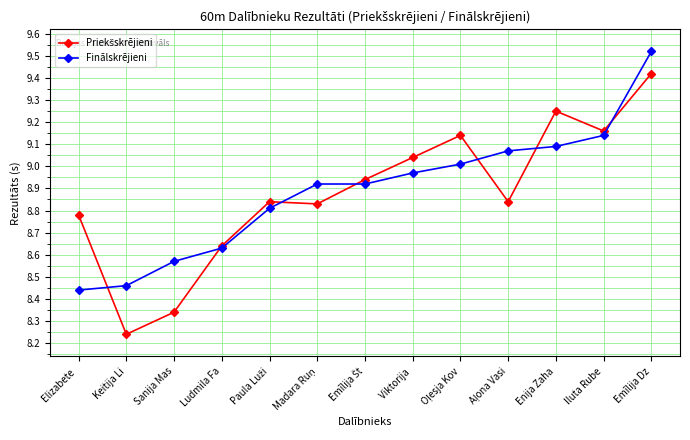

At which category is the sum across all series the highest?

Emīlija Dz